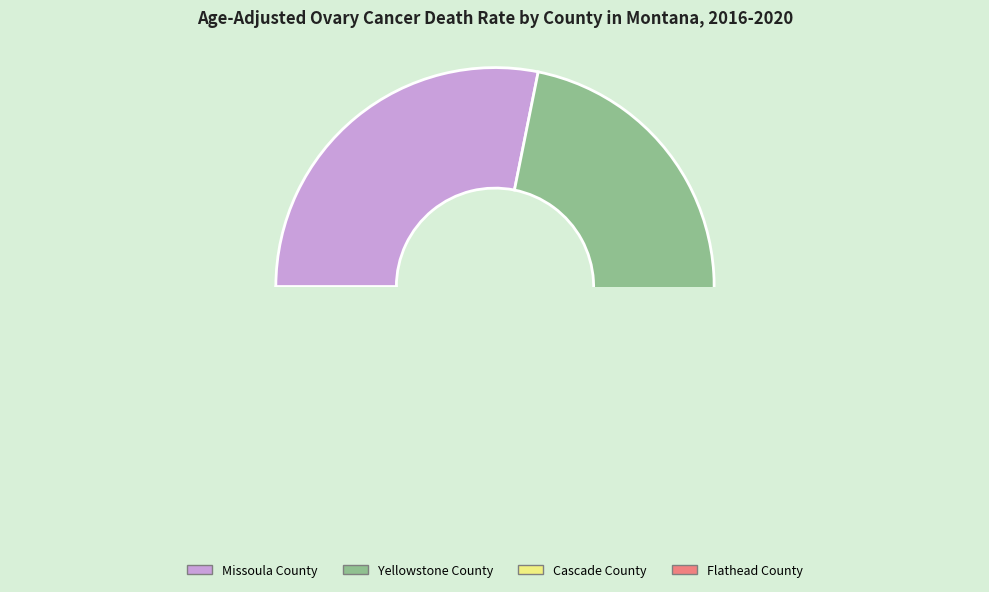

How many segments does this pie chart have?

4